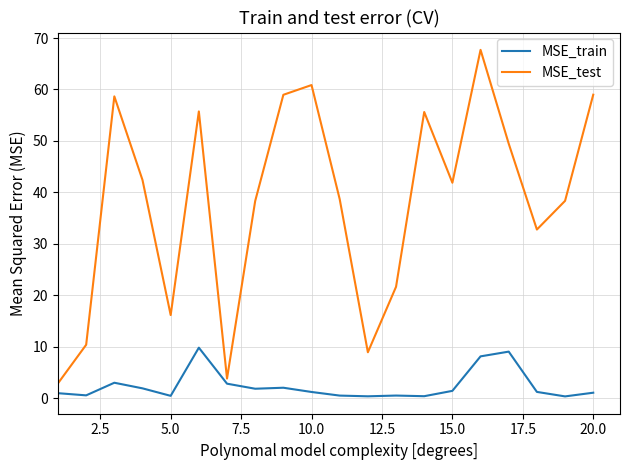

What is the maximum value shown in the chart?

67.7